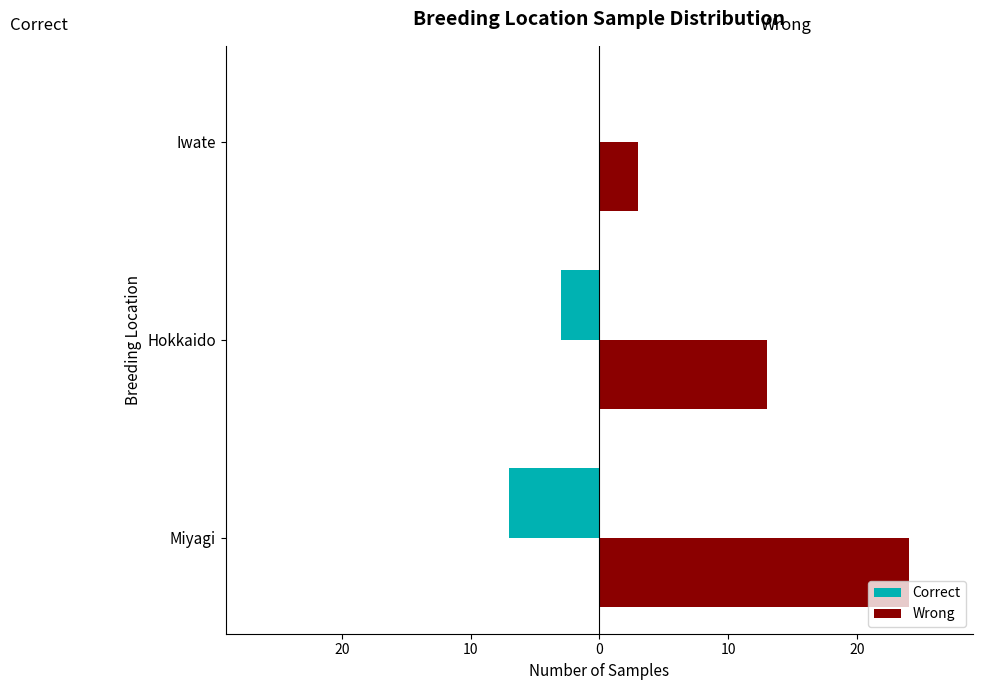

What are all the series names shown in the legend?

Correct, Wrong